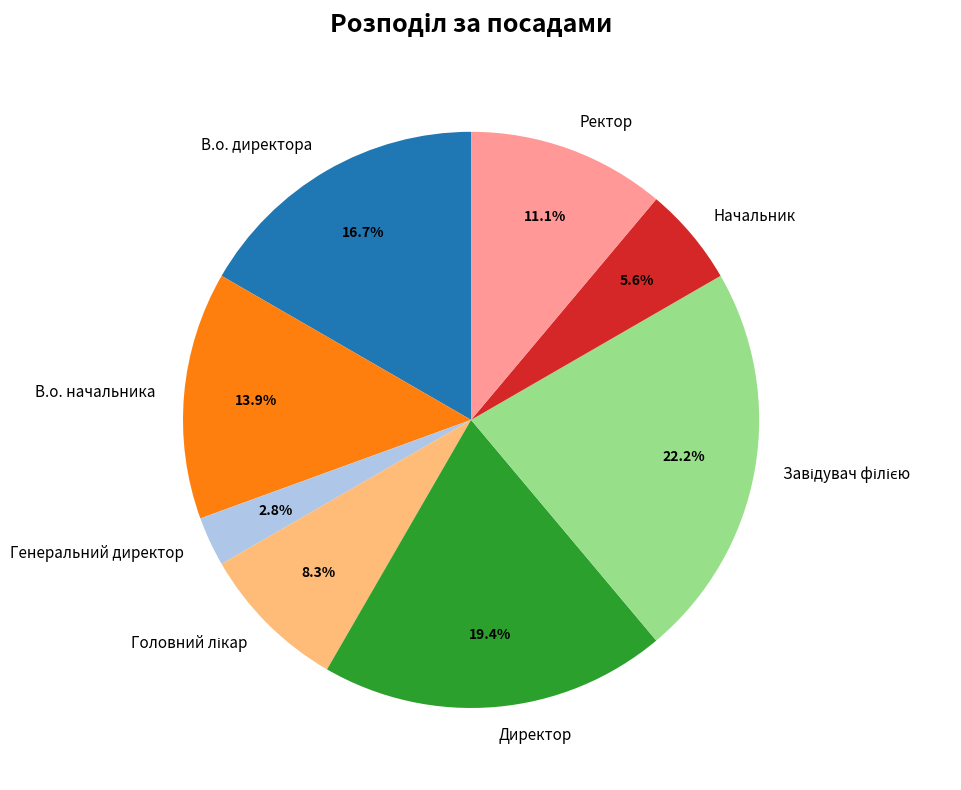

Do Ректор and Директор together represent more than half of the pie?

No